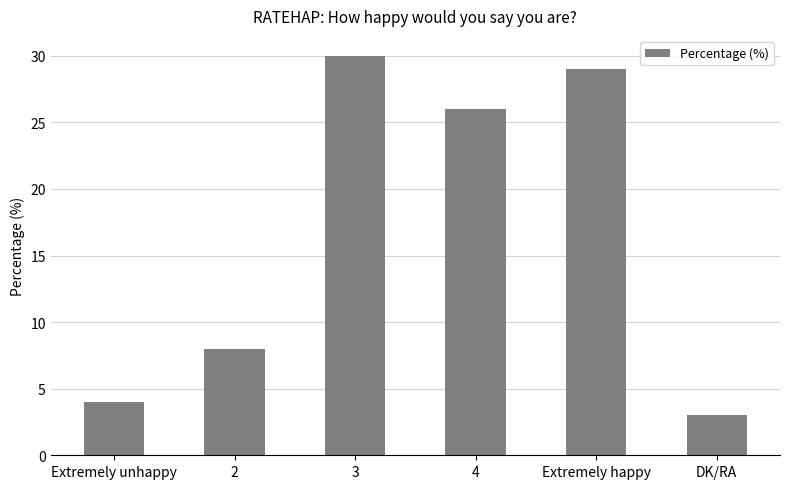

Where is the data nearest to the value 16?

2